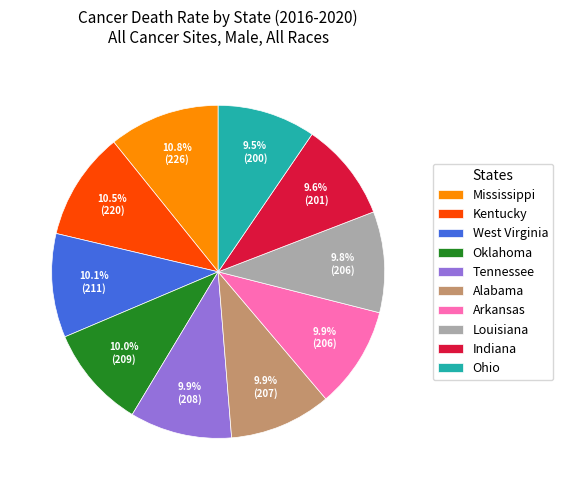

What is the ratio of the value at Tennessee to the value at Mississippi?

0.9